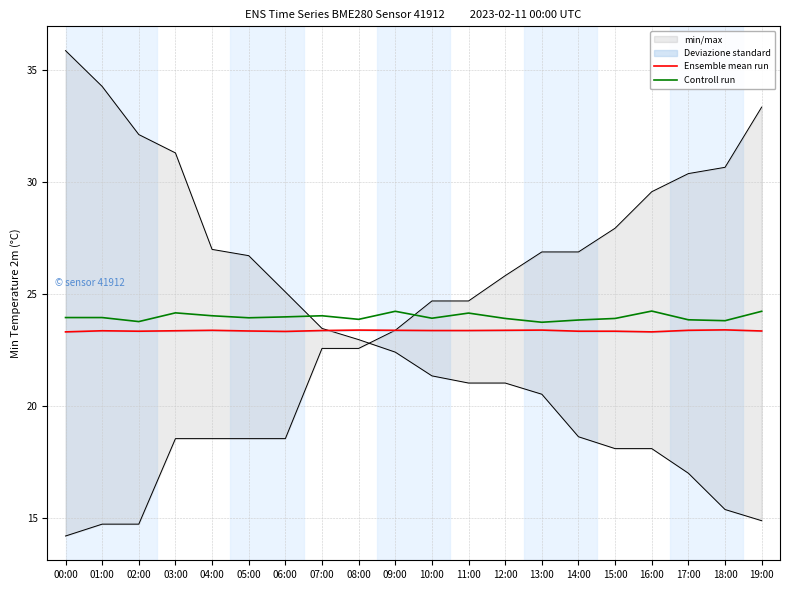

Reading right to left, extract all data points from this chart.

Ensemble mean run: 19:00=23.4	18:00=23.4	17:00=23.4	16:00=23.3	15:00=23.3	14:00=23.3	13:00=23.4	12:00=23.4	11:00=23.4	10:00=23.4	09:00=23.4	08:00=23.4	07:00=23.4	06:00=23.3	05:00=23.4	04:00=23.4	03:00=23.4	02:00=23.3	01:00=23.4	00:00=23.3
Controll run: 19:00=24.2	18:00=23.8	17:00=23.9	16:00=24.2	15:00=23.9	14:00=23.8	13:00=23.7	12:00=23.9	11:00=24.1	10:00=23.9	09:00=24.2	08:00=23.9	07:00=24.0	06:00=24.0	05:00=23.9	04:00=24.0	03:00=24.2	02:00=23.8	01:00=23.9	00:00=23.9